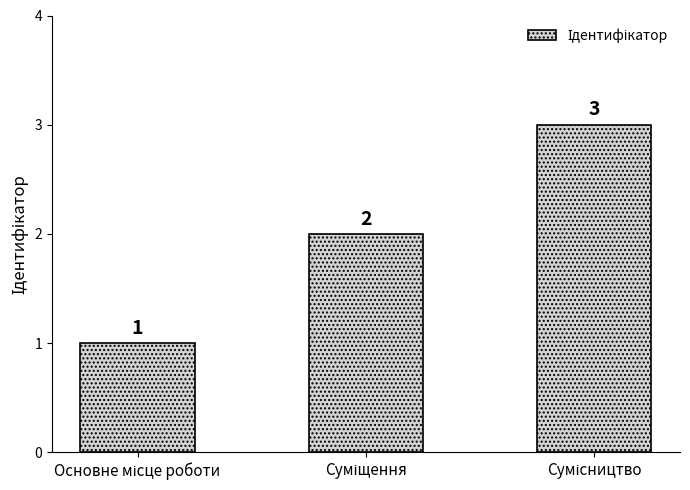

What is the minimum value shown in the chart?

1